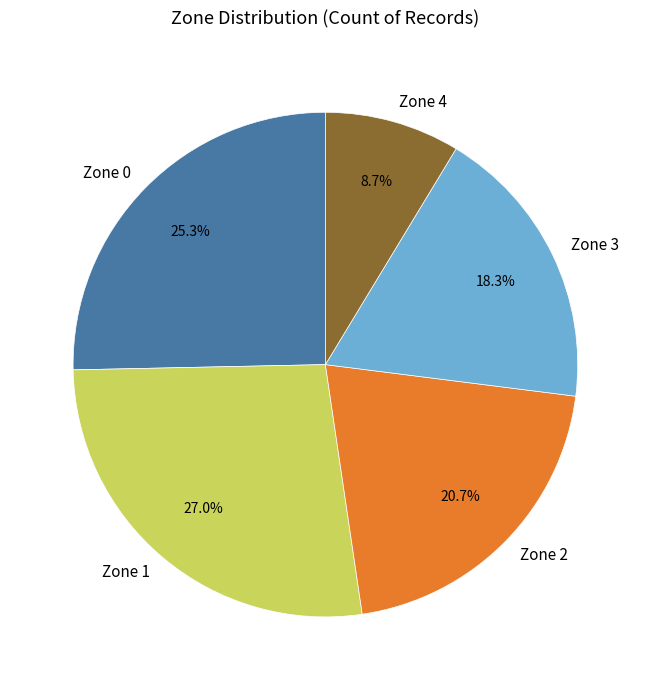

Does Zone 1 represent more than half of the total?

No